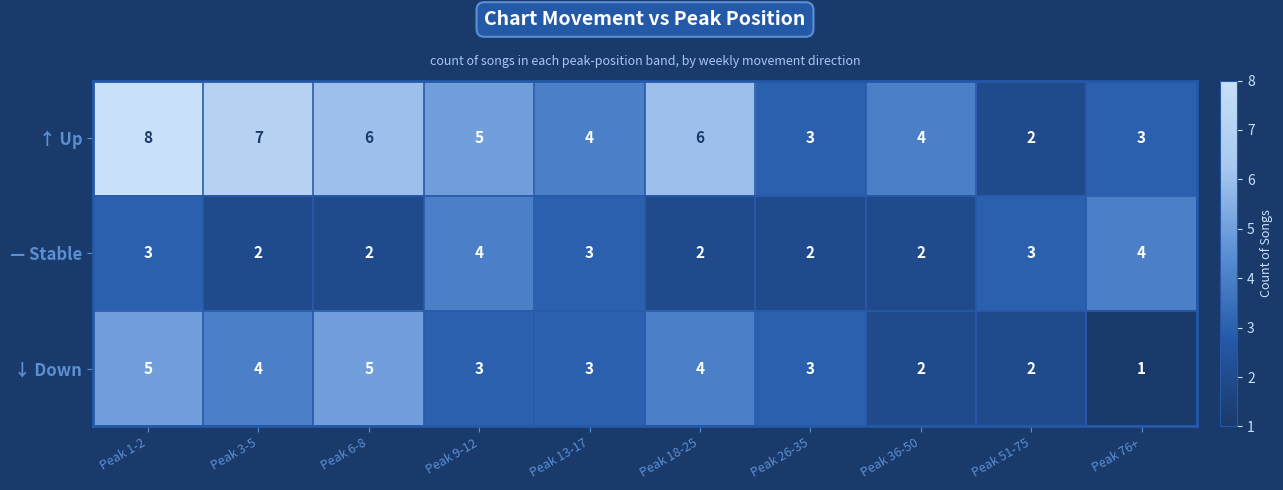

Rank the series by their maximum value, from lowest to highest.

— Stable, ↓ Down, ↑ Up